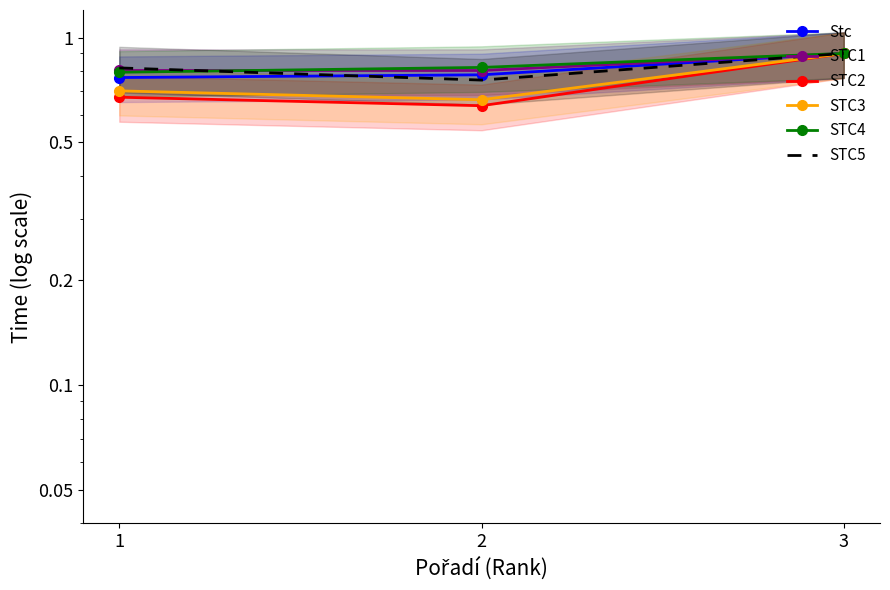

The value of Stc at 2 is 0.4. True or false?

False